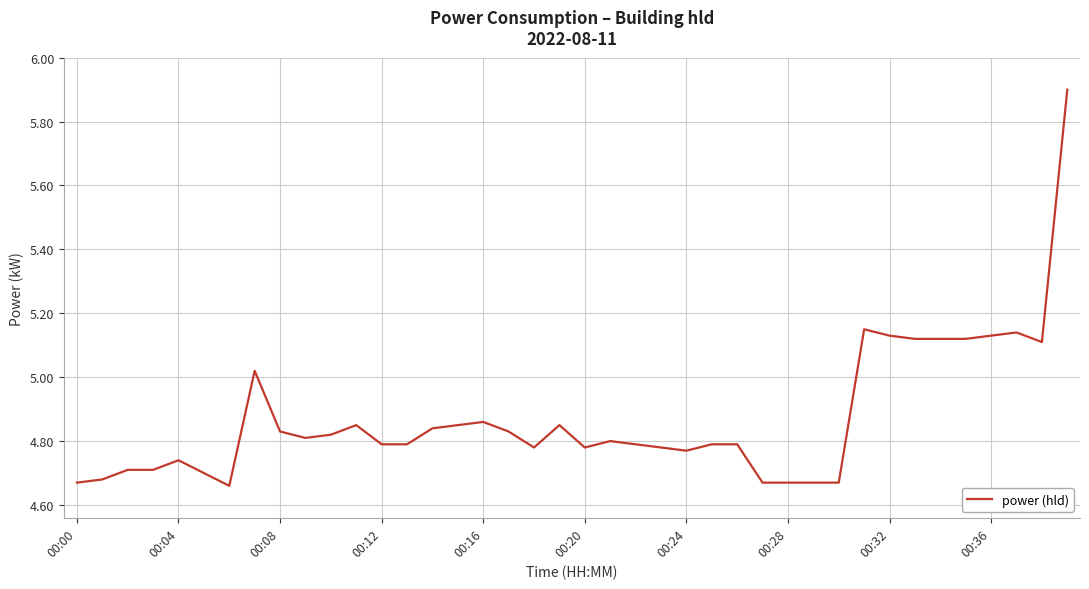

True or false: the data has more than 0 interior local peaks.

True